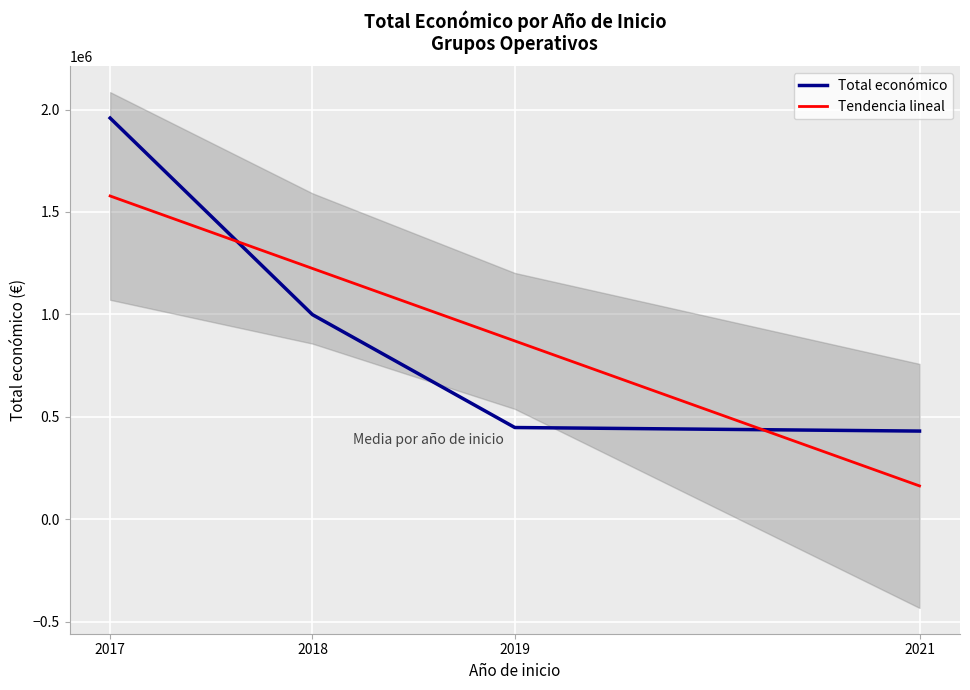

What is the average value of the Tendencia lineal series?

958879.7